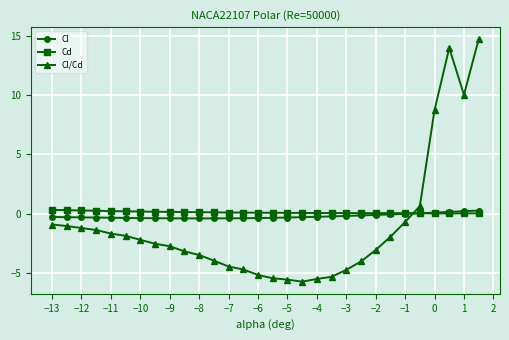

What is the value of the Cl/Cd point at the 22nd from the left?

-4.0